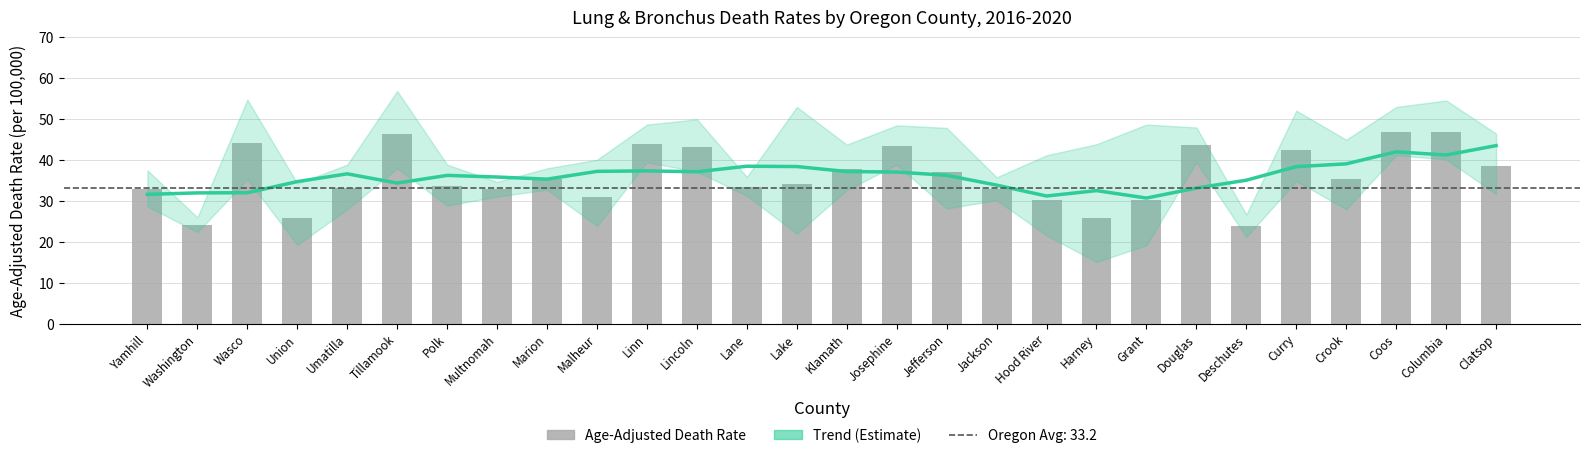

Is it true that Trend (Estimate) equals 36.3 at Polk?

True